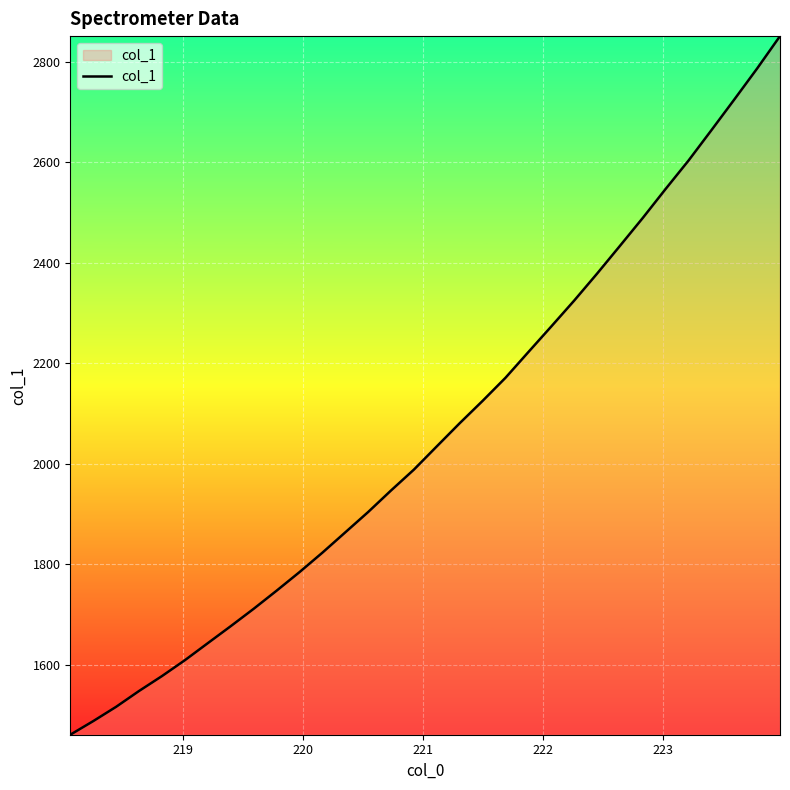

What is the difference between the maximum and minimum values?

1391.0